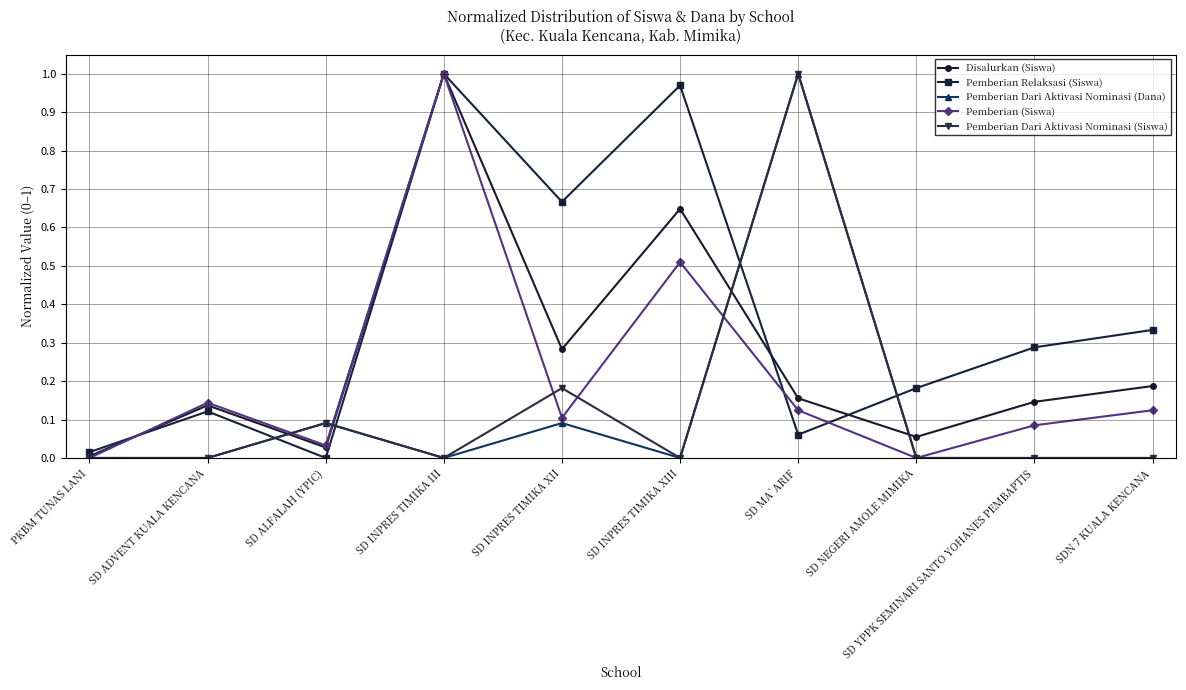

Which series ends up on top after the final intersection of Pemberian Dari Aktivasi Nominasi (Siswa) and Pemberian Relaksasi (Siswa)?

Pemberian Relaksasi (Siswa)